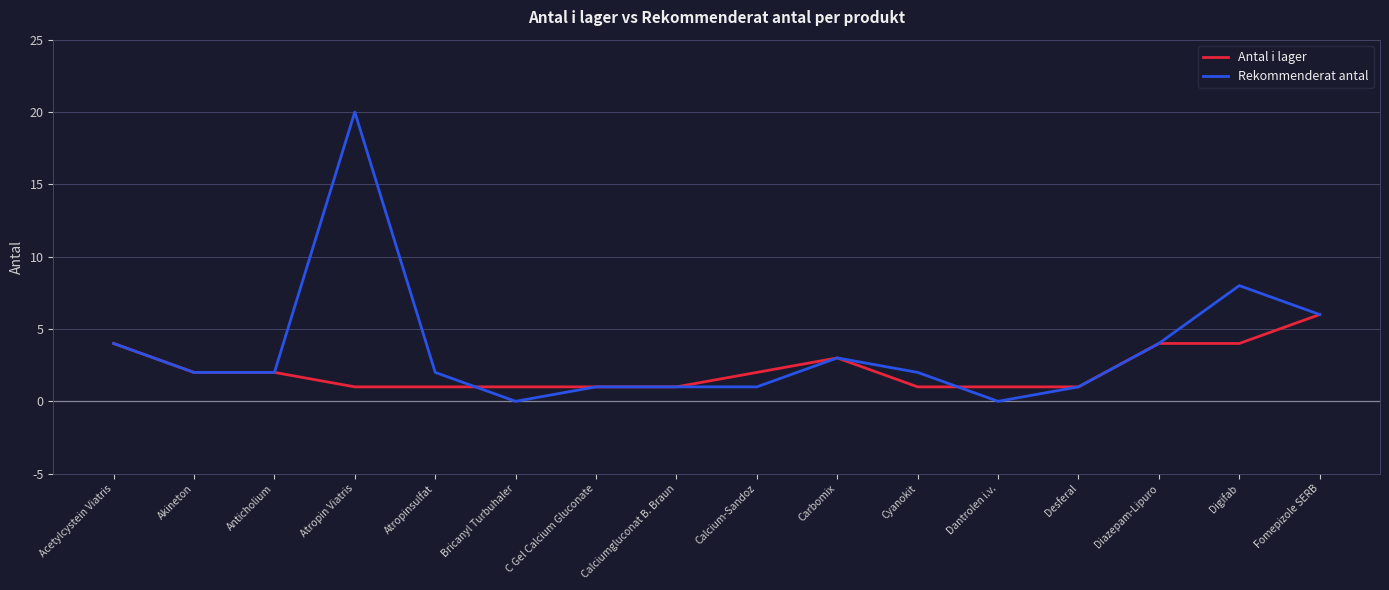

What is the maximum value shown in the chart?

20